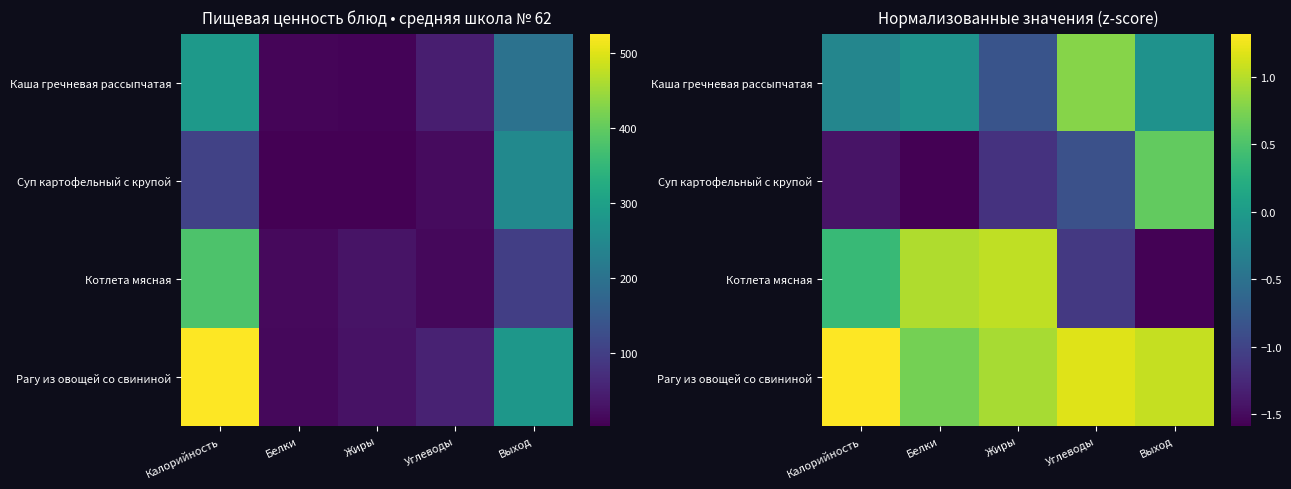

What is the difference between the highest and lowest values at Белки?

2.6